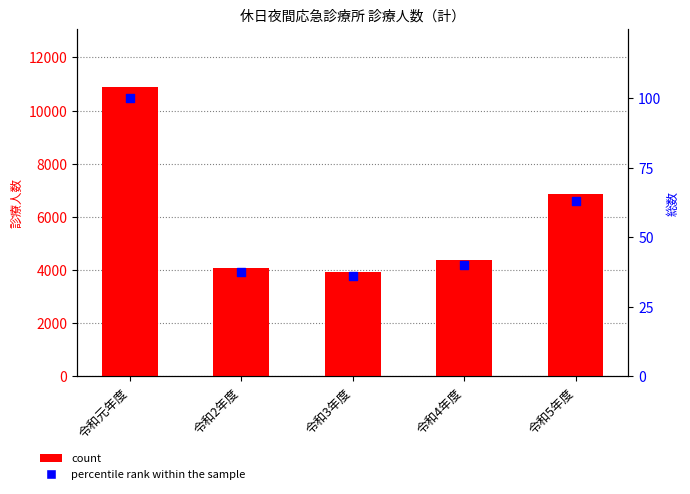

Which series has the largest total across all categories?

count